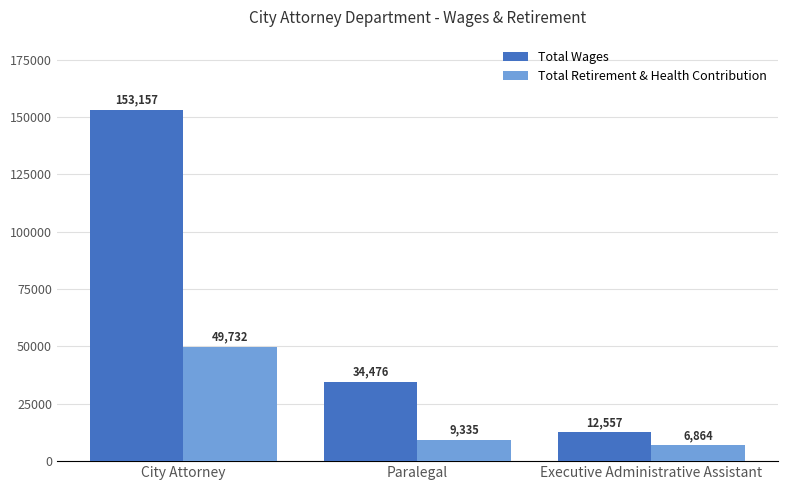

At which label does Total Retirement & Health Contribution first exceed 9335?

City Attorney